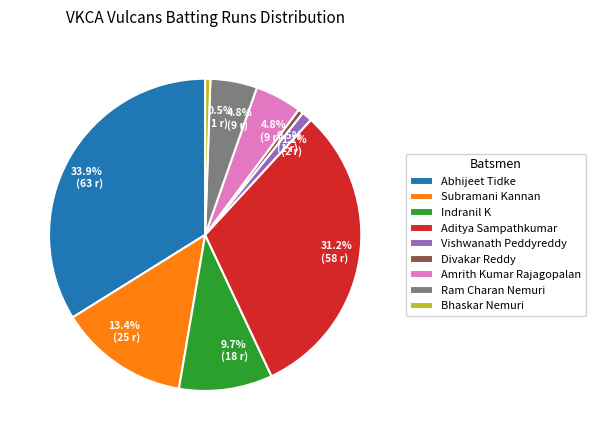

Is the sum of Subramani Kannan and Abhijeet Tidke greater than half?

No